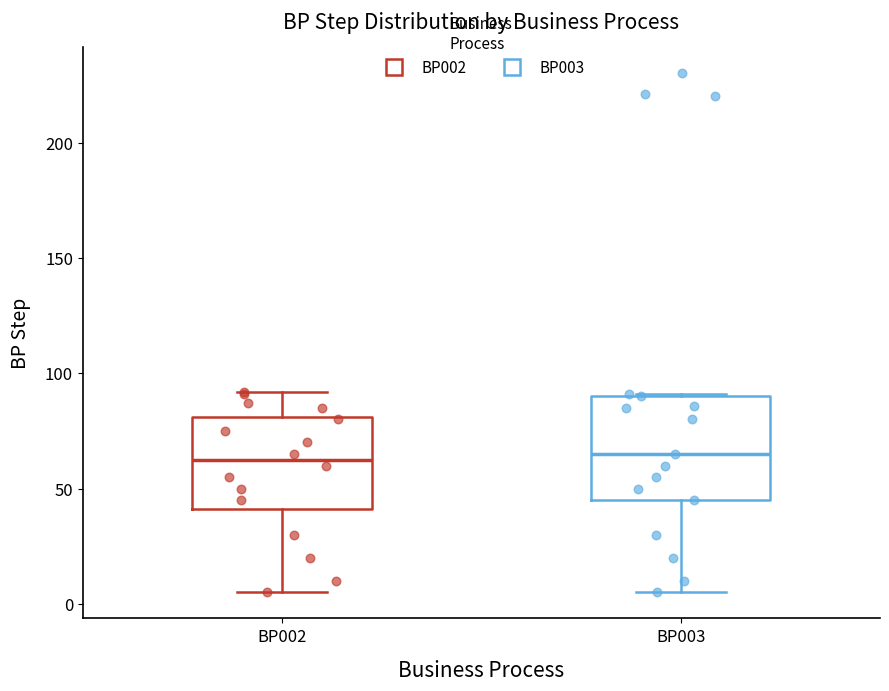

Reading left to right, read every box against the y-axis: the position of its median line, the range the box covers, and the ends of its whiskers. The values are not printed on the chart, so give them approximately, as read against the axis.

BP002: median 65, box 40 to 80, whiskers 5 to 90
BP003: median 65, box 45 to 90, whiskers 5 to 90